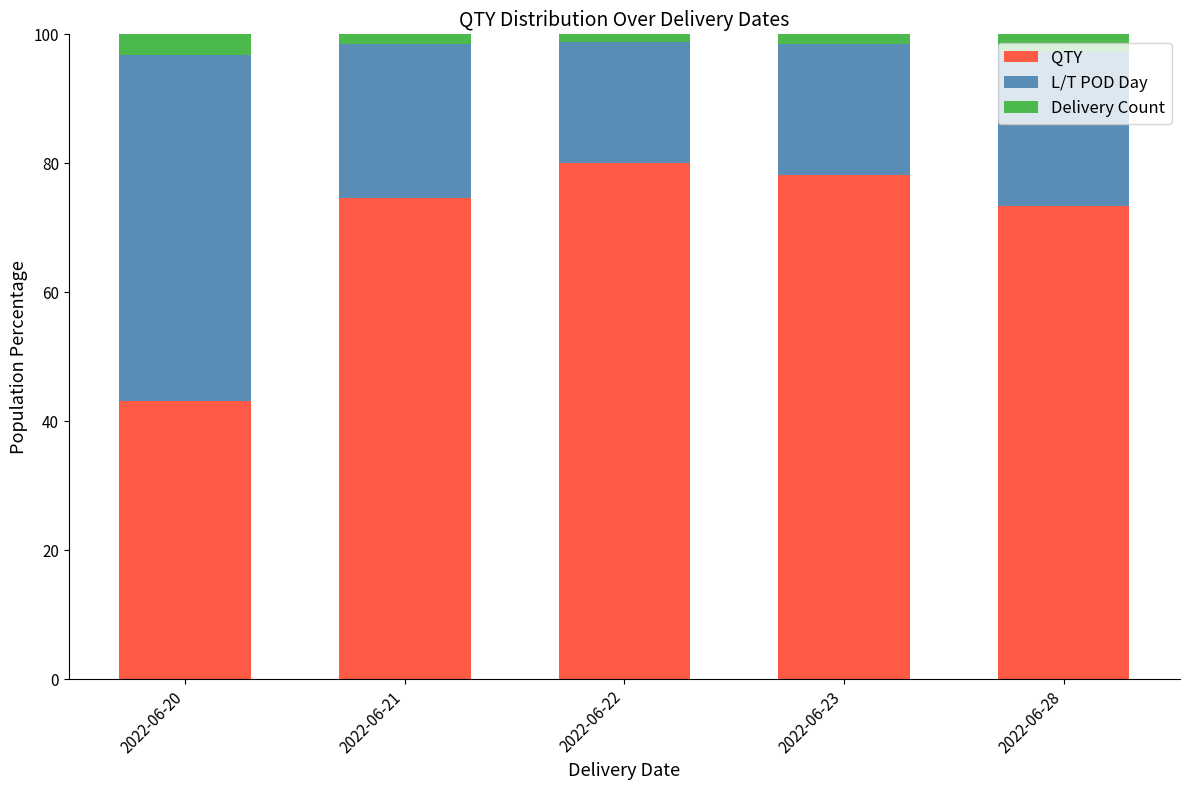

What is the total value across all series at 2022-06-28?

100.0